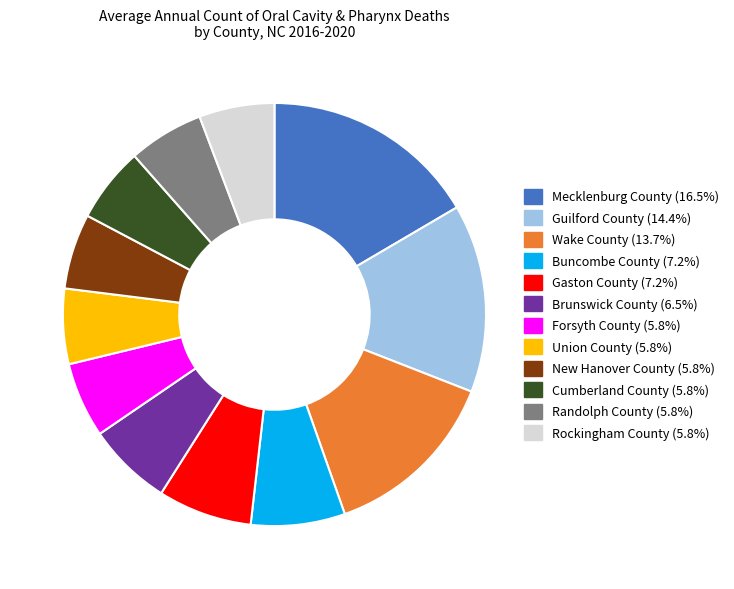

Combined, do Rockingham County and Union County account for over 50%?

No